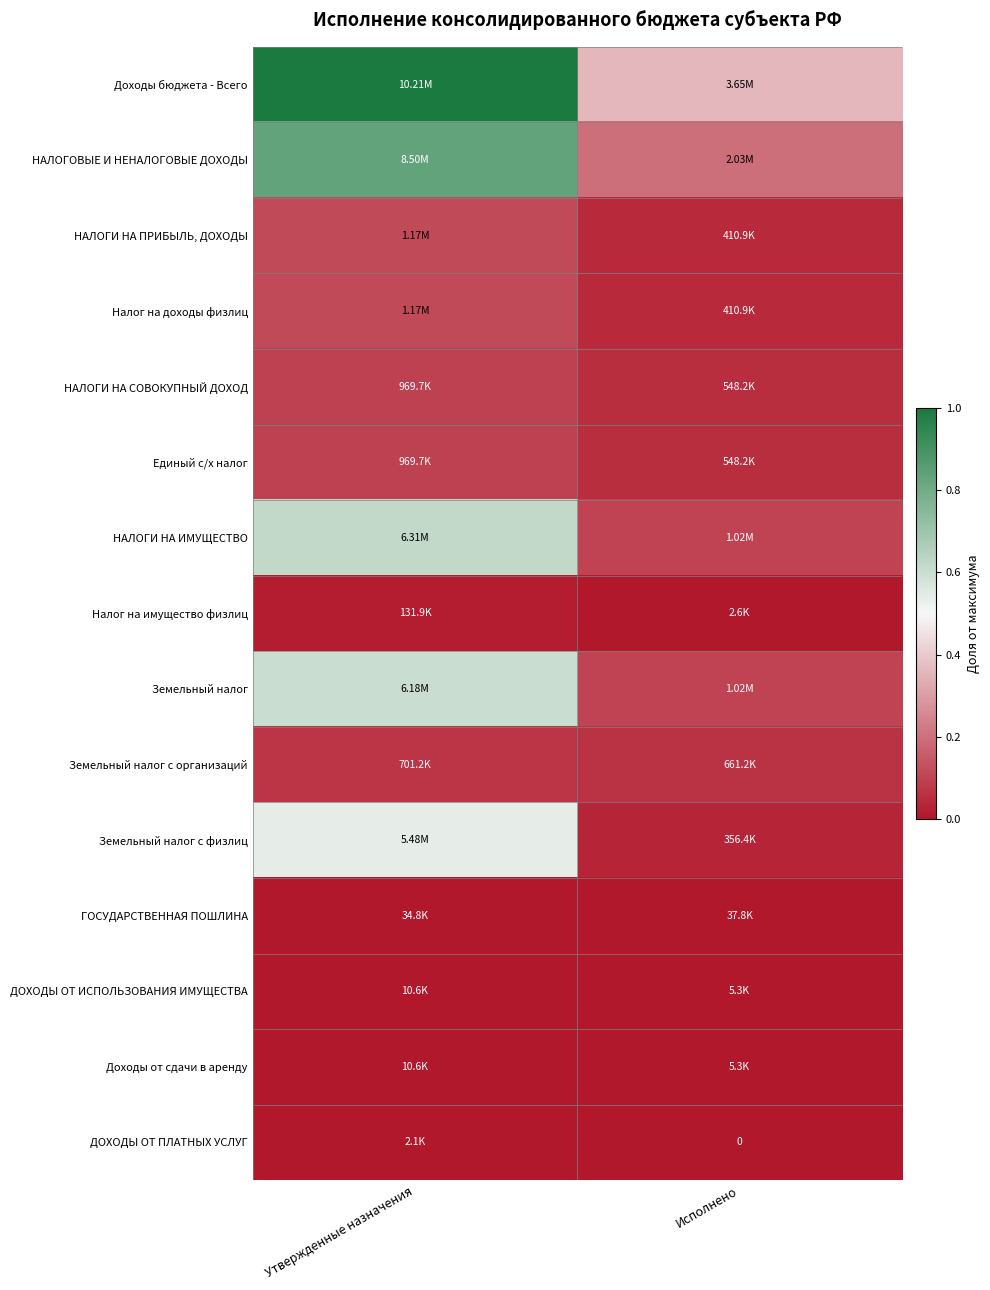

What is the spread (max minus min) of values at Исполнено?

0.4